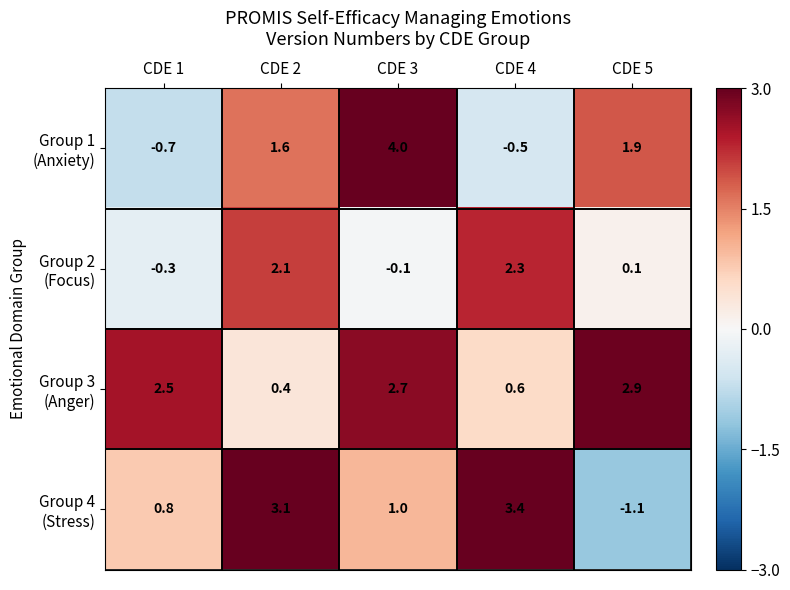

What is the total value across all series at CDE 4?

5.8